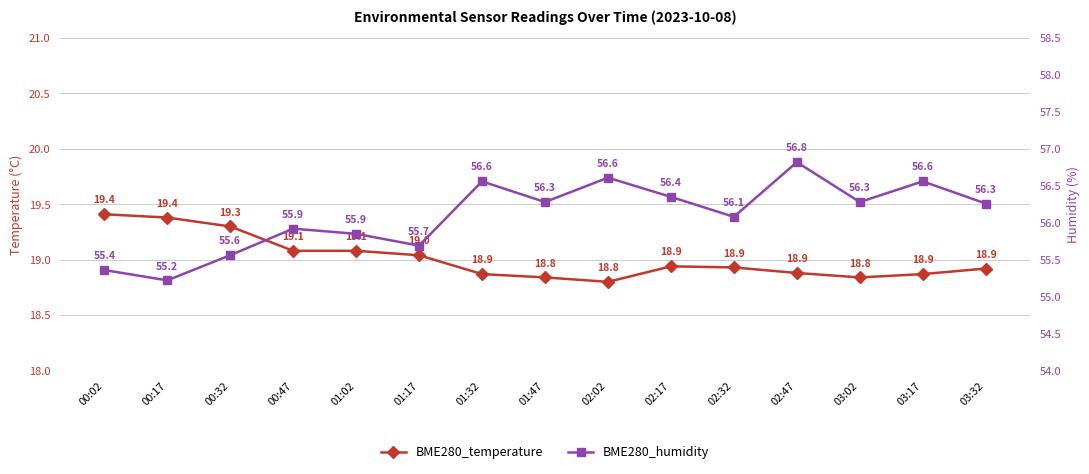

What is the sum of all BME280_humidity values?

841.4